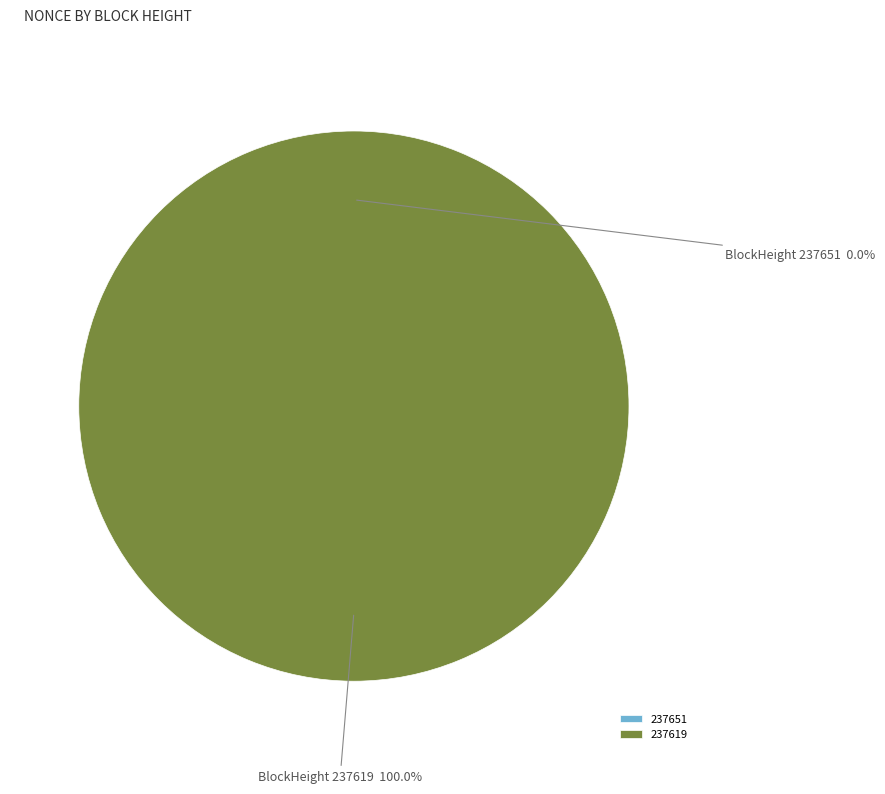

To the nearest percent, what is the difference between the largest and smallest slice percentages?

100%